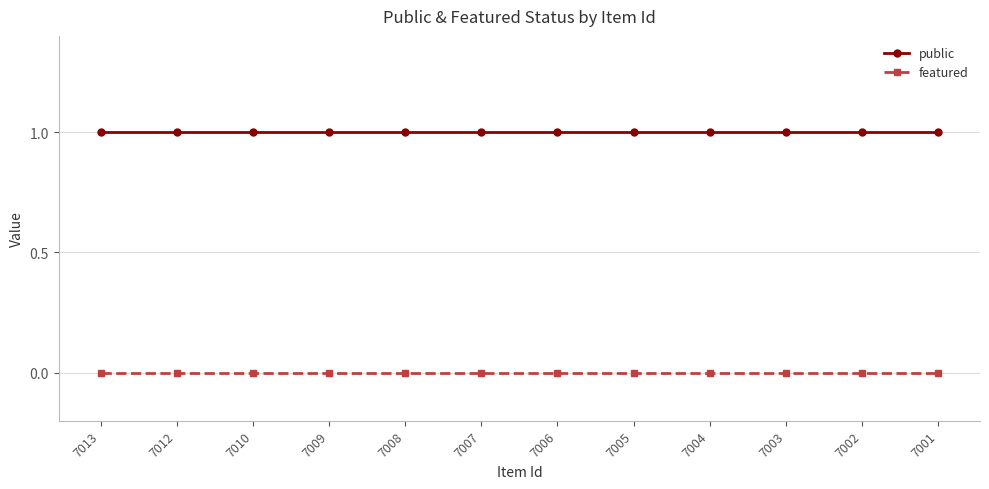

The value of public at 7004 is 1. True or false?

True